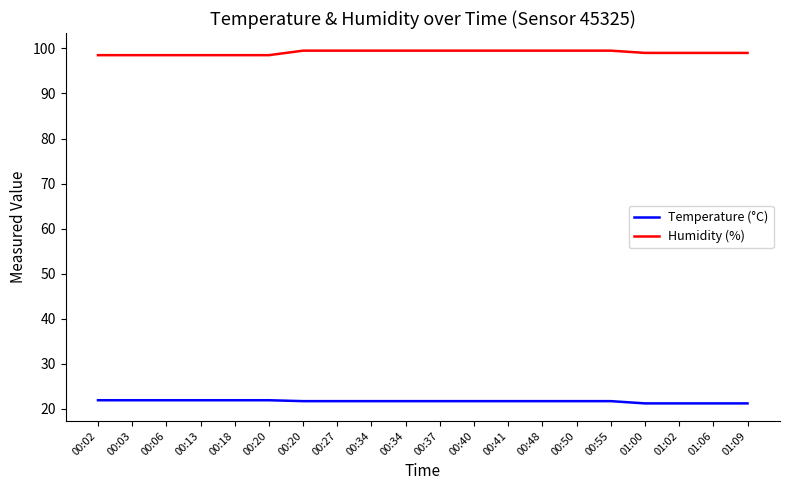

Which series has the widest spread of values?

Humidity (%)